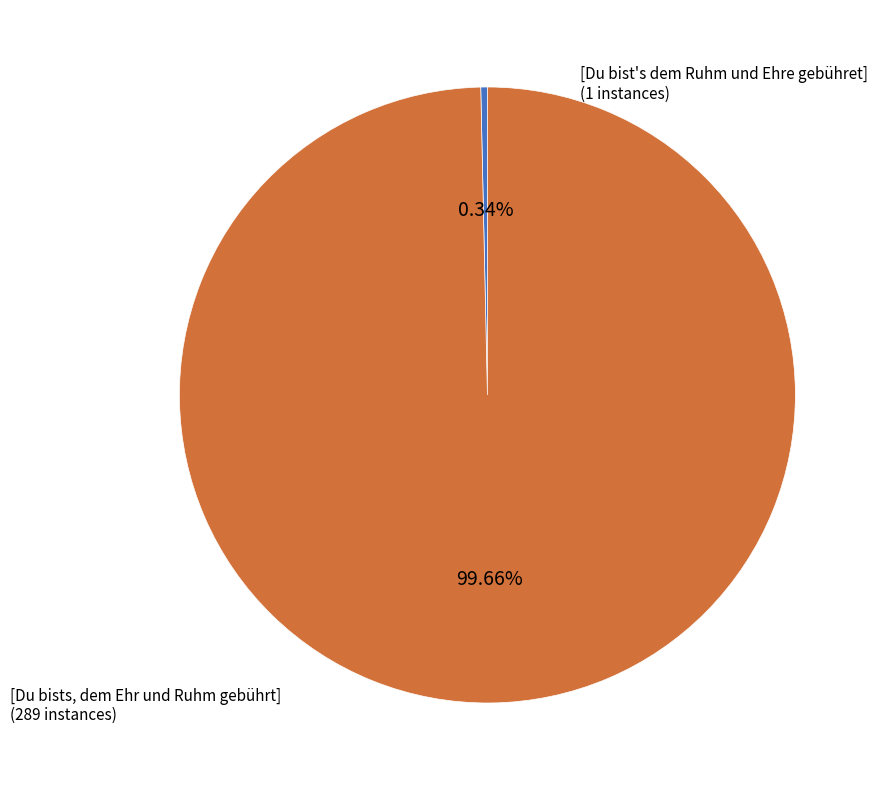

Rank the categories by value from lowest to highest.

[Du bist's dem Ruhm und Ehre gebühret], [Du bists, dem Ehr und Ruhm gebührt]